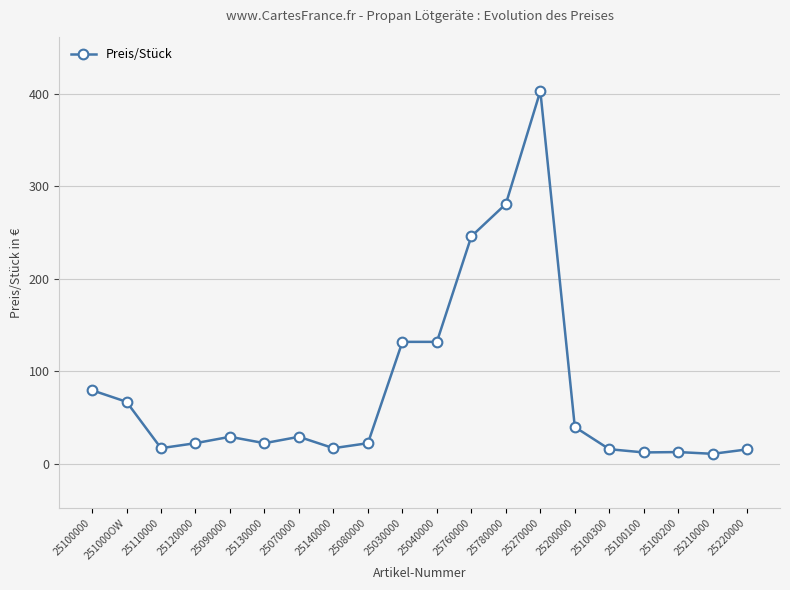

What is the label of the 13th point from the right?

25140000